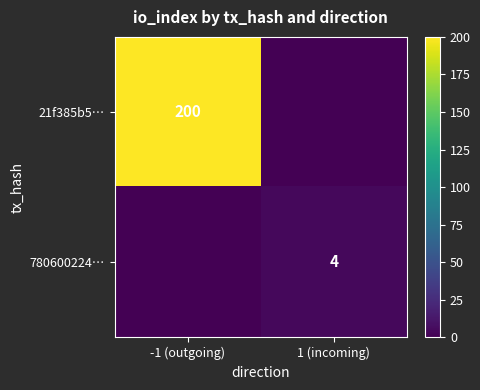

True or false: 780600224… has a value of 7 at 1 (incoming).

False